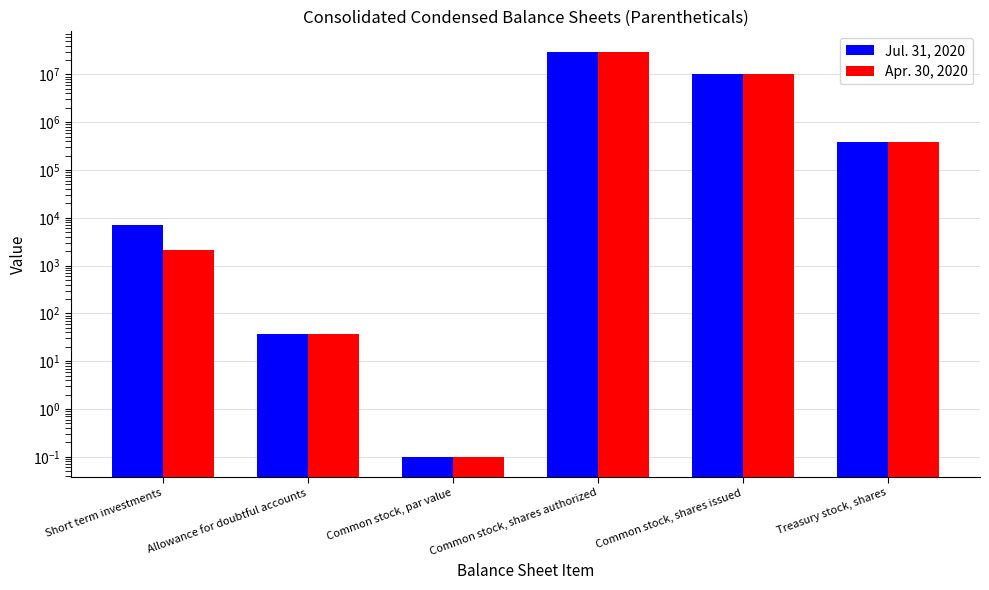

What is the label of the 3rd bar from the right?

Common stock, shares authorized